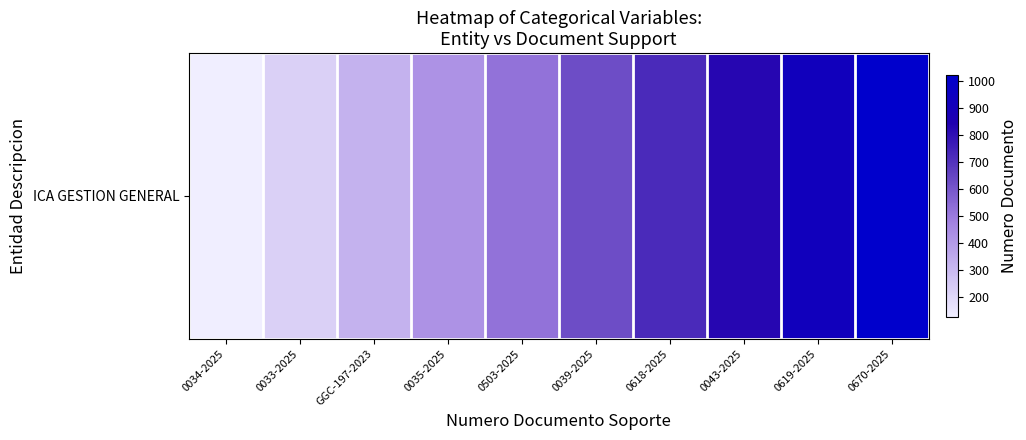

List the labels in order of value, smallest first.

0034-2025, 0033-2025, GGC-197-2023, 0035-2025, 0503-2025, 0039-2025, 0618-2025, 0043-2025, 0619-2025, 0670-2025